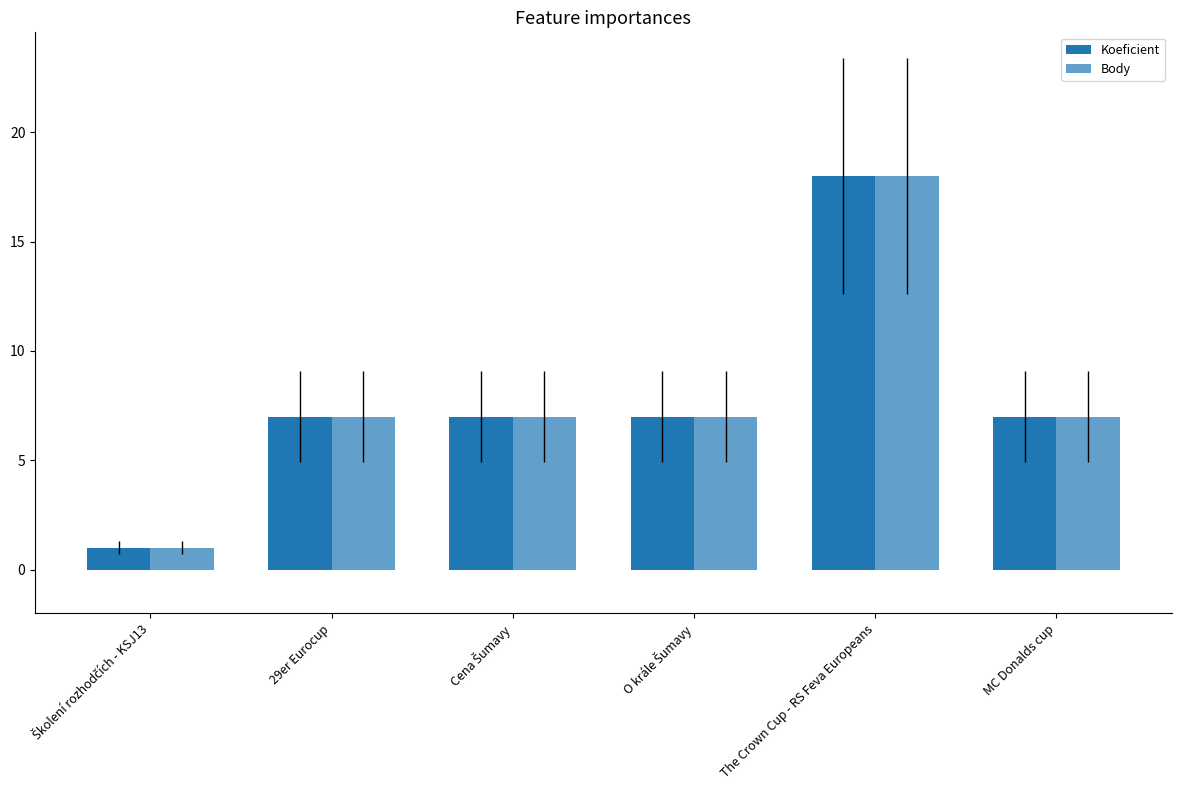

How many groups of bars are there?

6